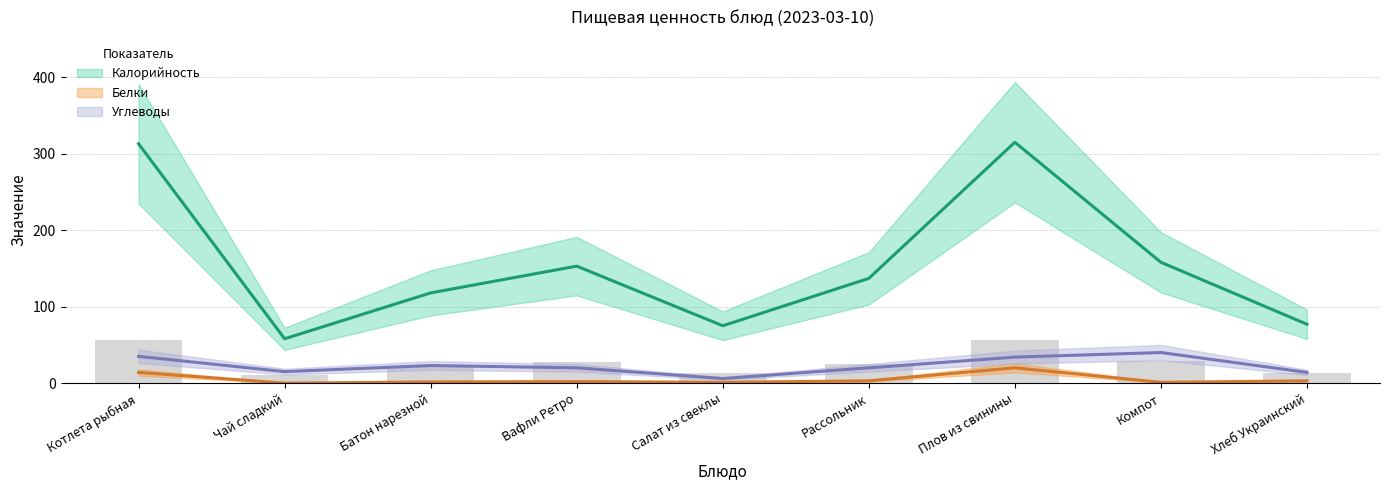

Reading right to left, extract all data points from this chart.

Калорийность: 77.0	158.0	315.0	137.0	75.0	153.0	118.0	58.0	313.0
Белки: 3.0	1.0	20.0	3.0	1.0	2.0	1.5	0.0	14.0
Углеводы: 14.0	40.0	34.0	20.0	6.0	20.0	23.0	15.0	35.0